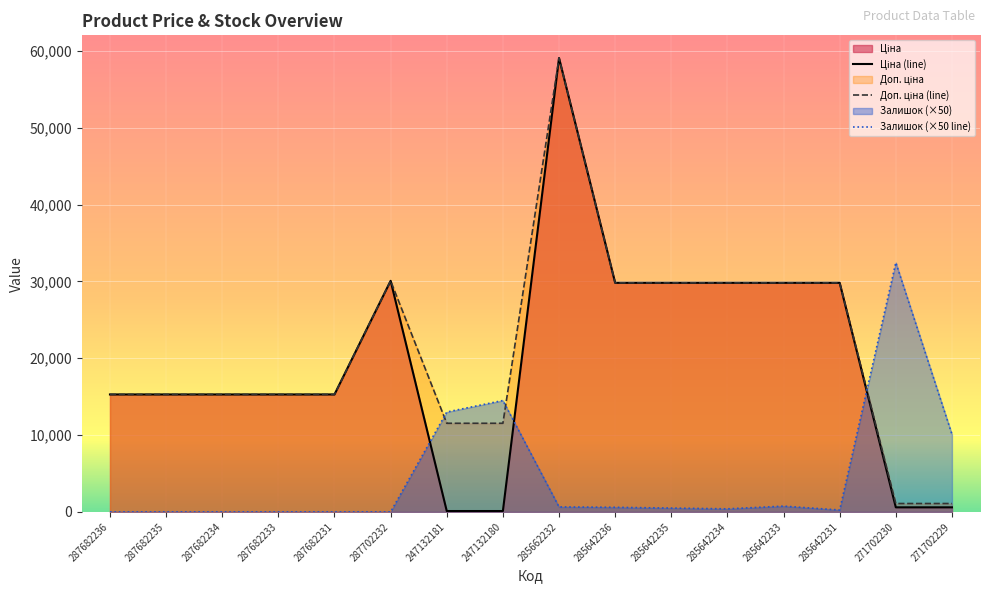

Where does the Залишок series first go above 500?

247132181